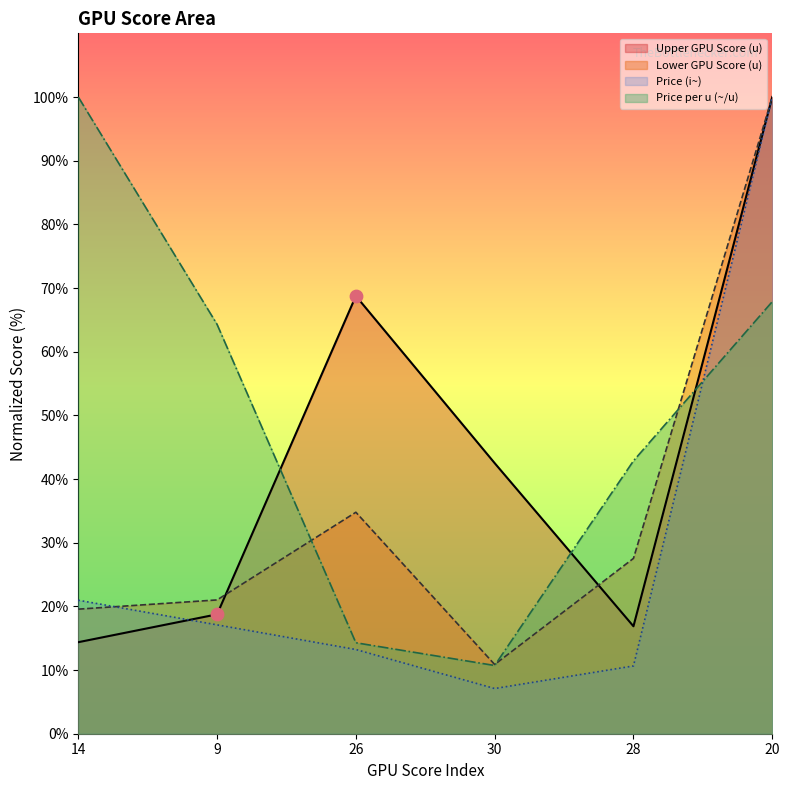

Which series has the largest Y range (max minus min)?

Price (i~)